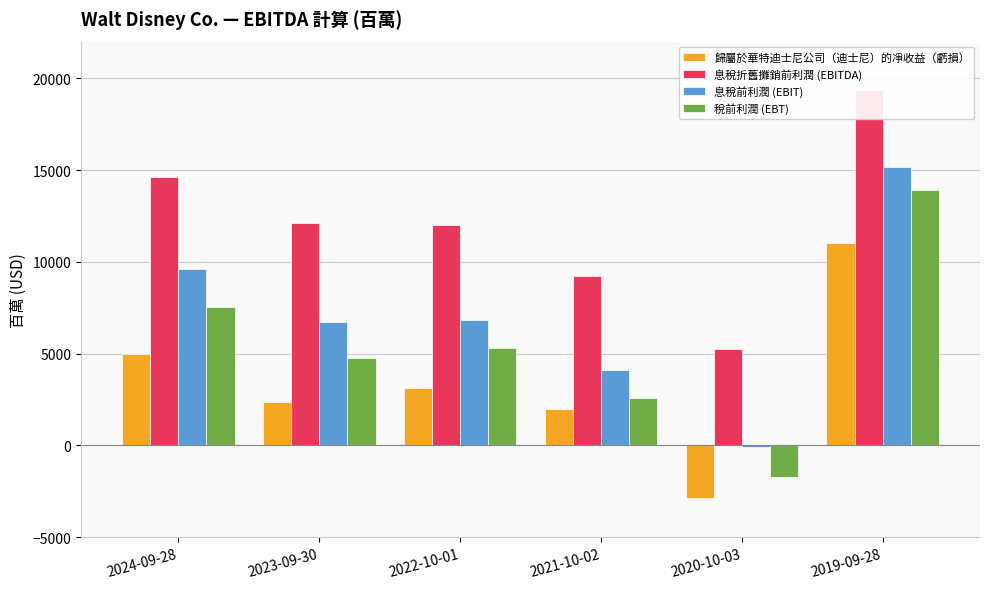

At which label does 息稅折舊攤銷前利潤 (EBITDA) reach its peak?

2019-09-28